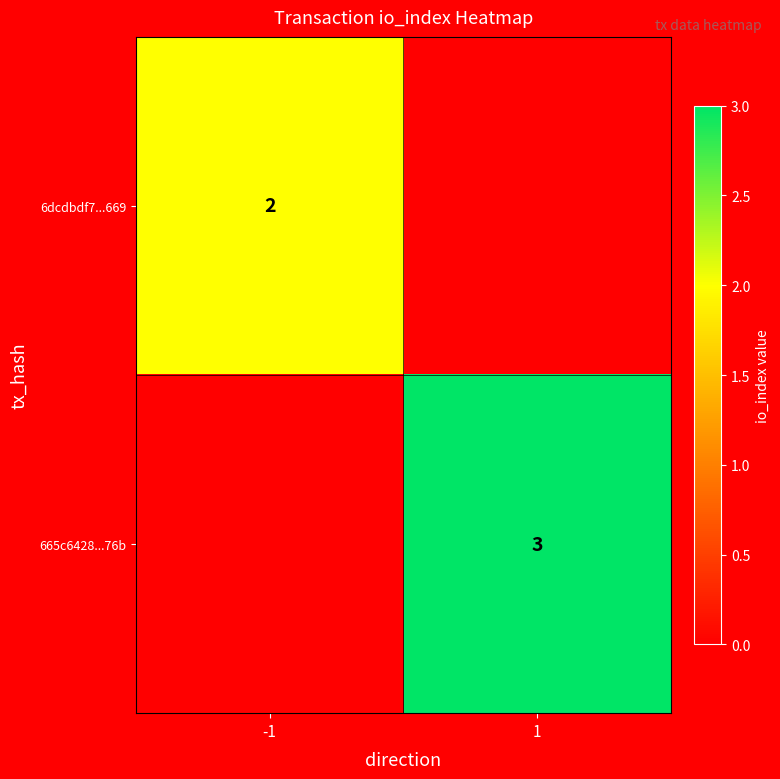

What is the difference between the highest and lowest values at 1?

3